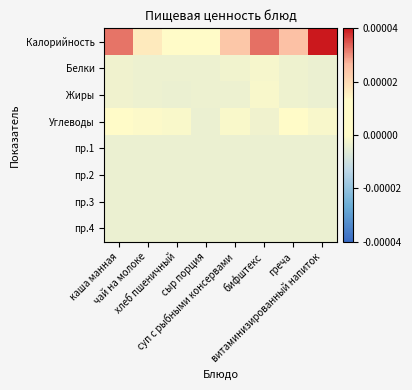

At how many categories does at least one series exceed 0?

8